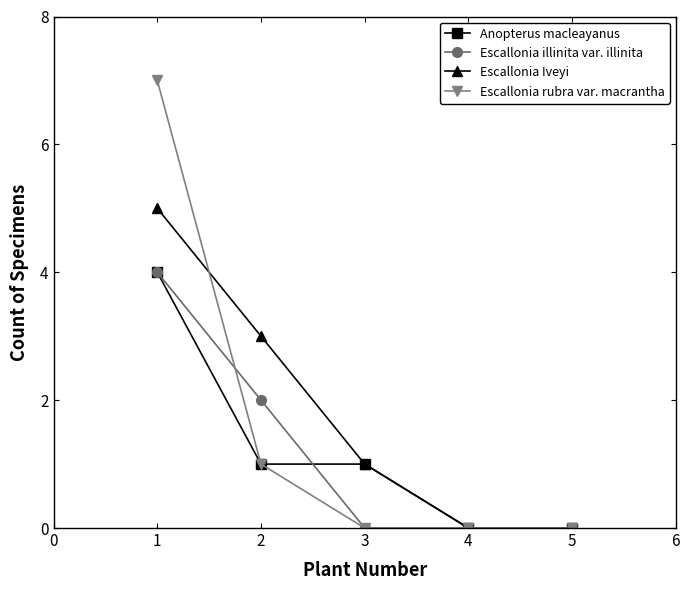

Does the chart display data point markers on the line(s)?

Yes